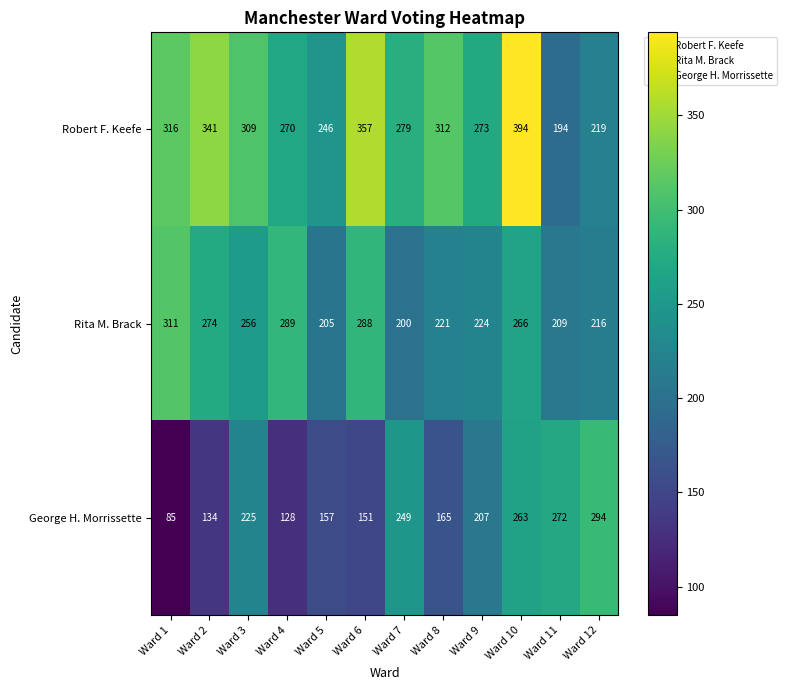

Which category has the highest value across all series?

Ward 10